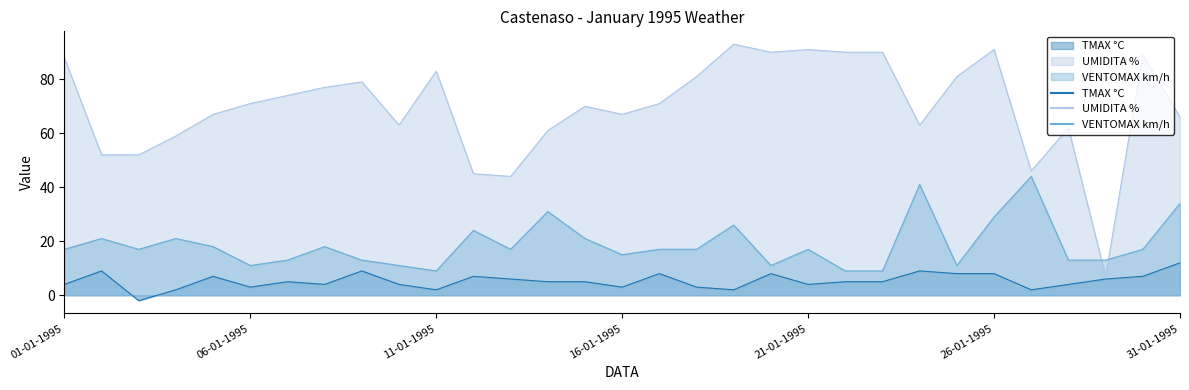

What is the total value across all series at 14/1/1995?

97